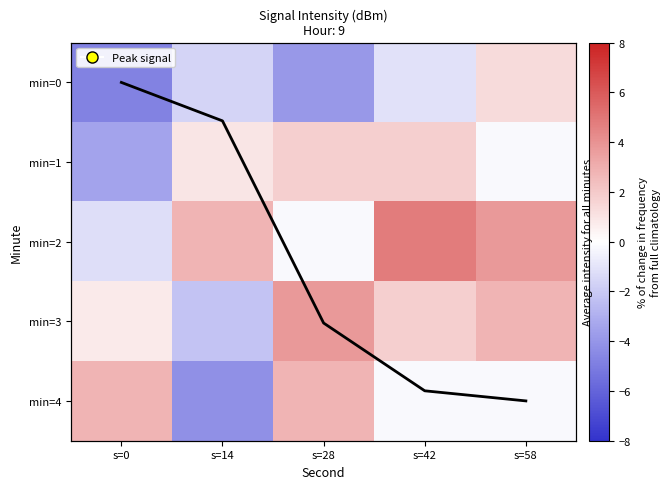

At which label does min=3 reach its peak?

s=28